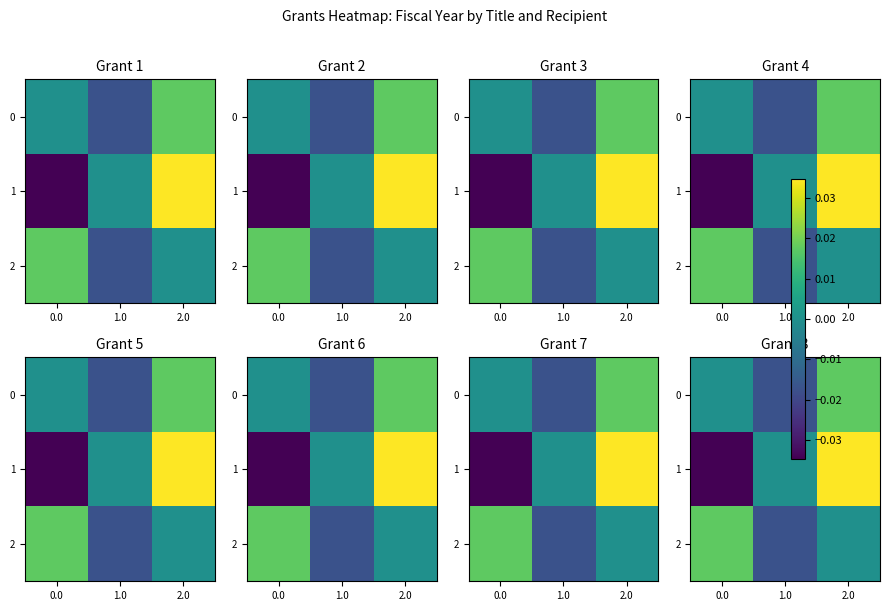

The value of 0 at 0.0 is 0.0. True or false?

True